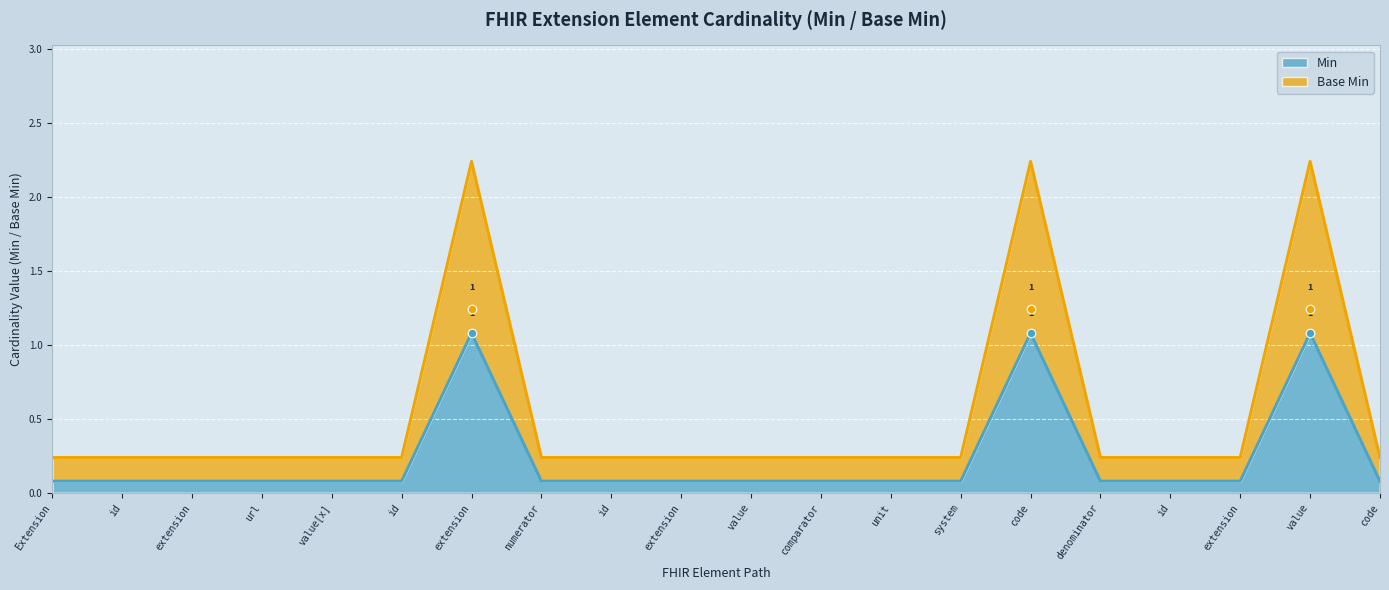

Which series has the widest spread of Y values?

Base Min